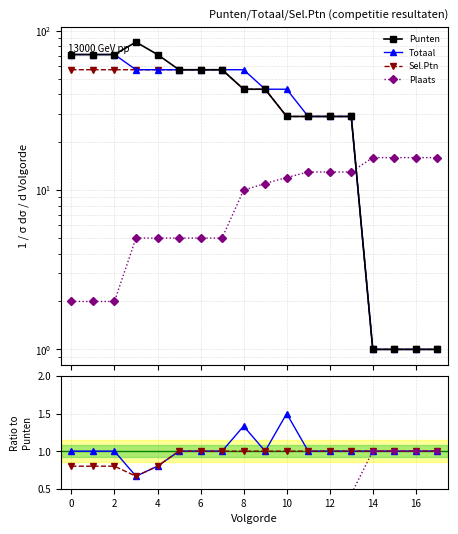

What is the sum of all Totaal values?

732